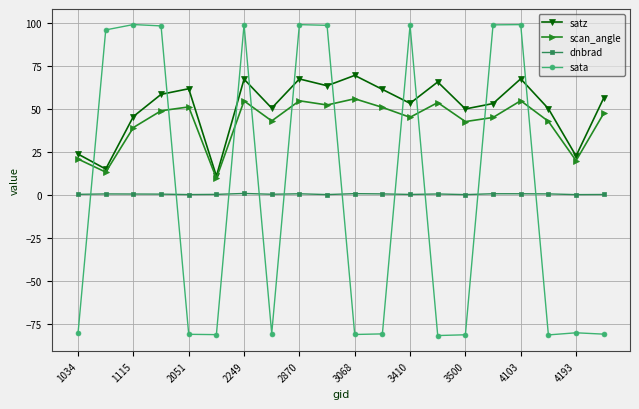

Which series has the largest range (max minus min)?

sata